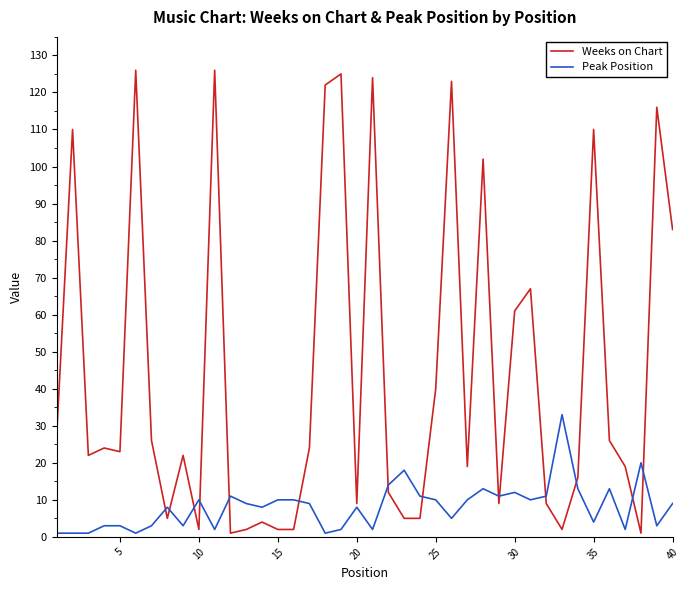

Which series has the largest range (max minus min)?

Weeks on Chart